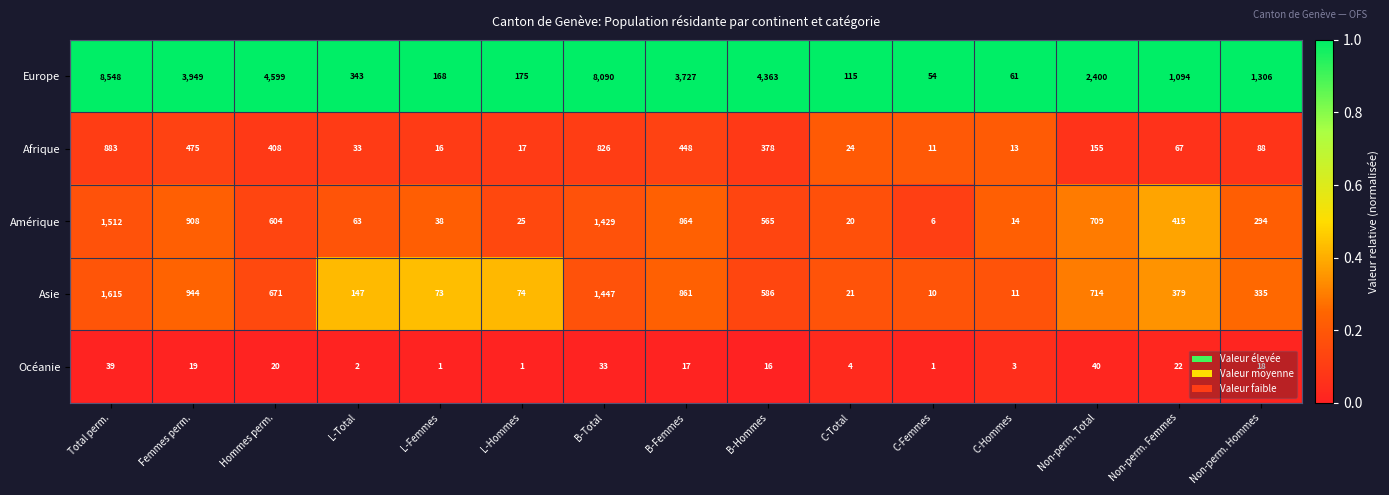

List the series in order of their peak value, lowest first.

Océanie, Afrique, Amérique, Asie, Europe